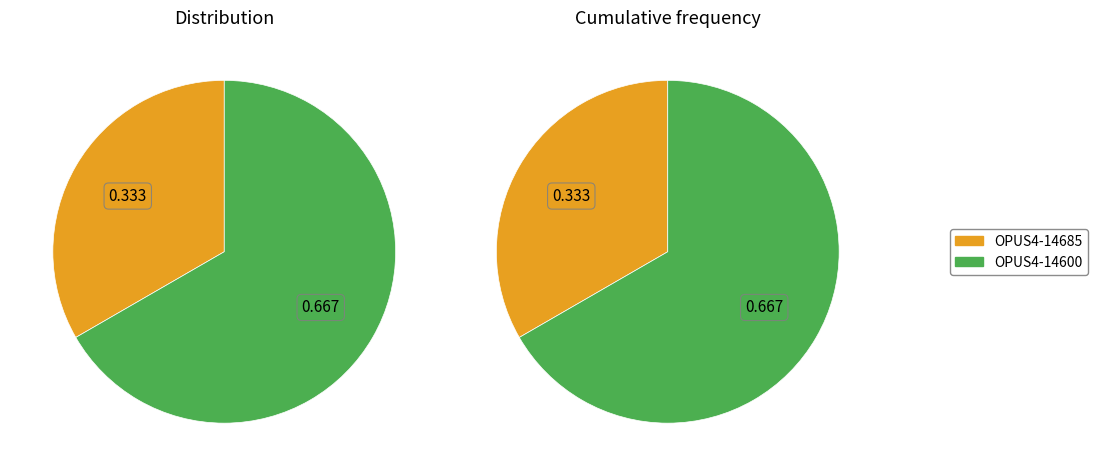

To the nearest percent, what is the difference between the OPUS4-14685 and OPUS4-14600 slice percentages?

33%